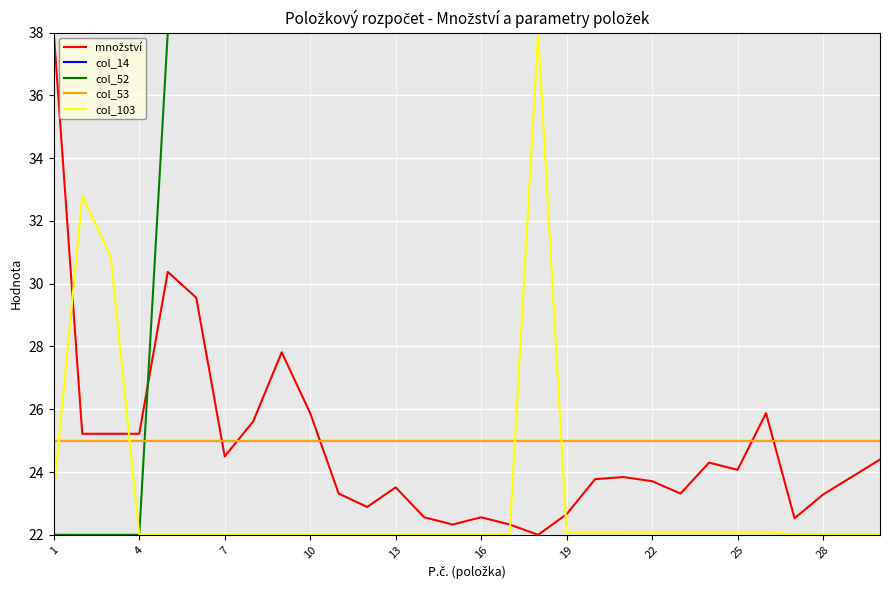

Rank the series by their maximum value, from highest to lowest.

množství, col_52, col_103, col_14, col_53